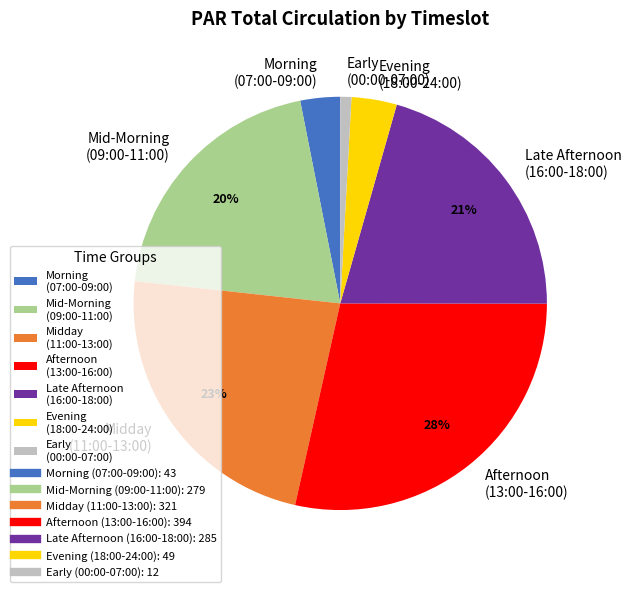

Is there any slice that represents more than half of the pie?

No